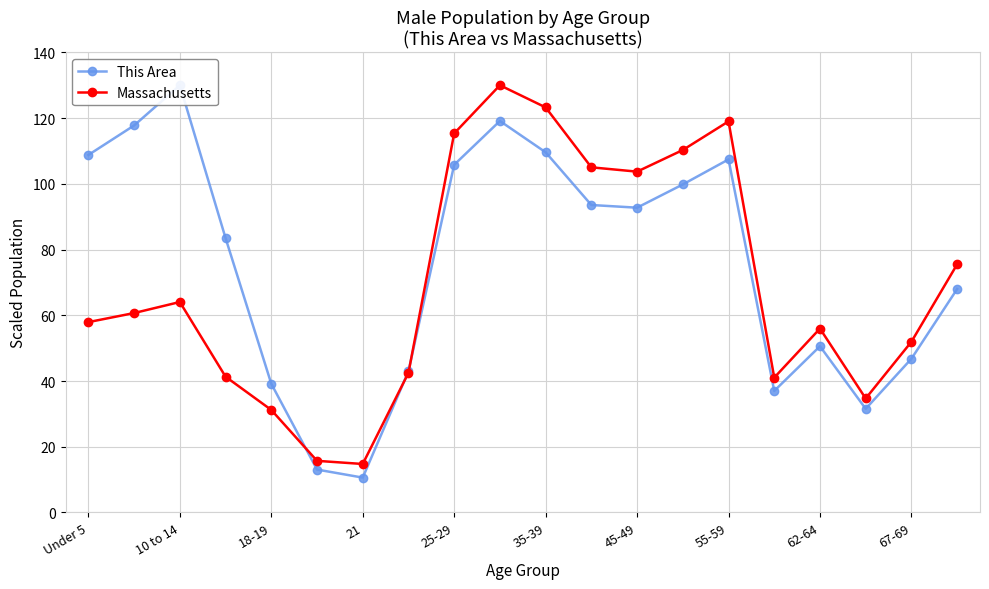

List the series in order of their peak value, lowest first.

This Area, Massachusetts